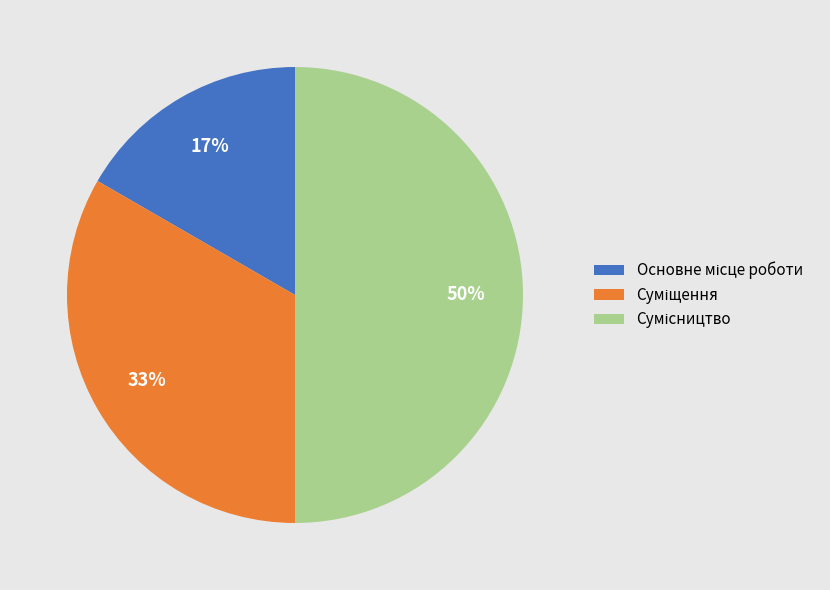

To the nearest percent, what is the average slice percentage?

33%